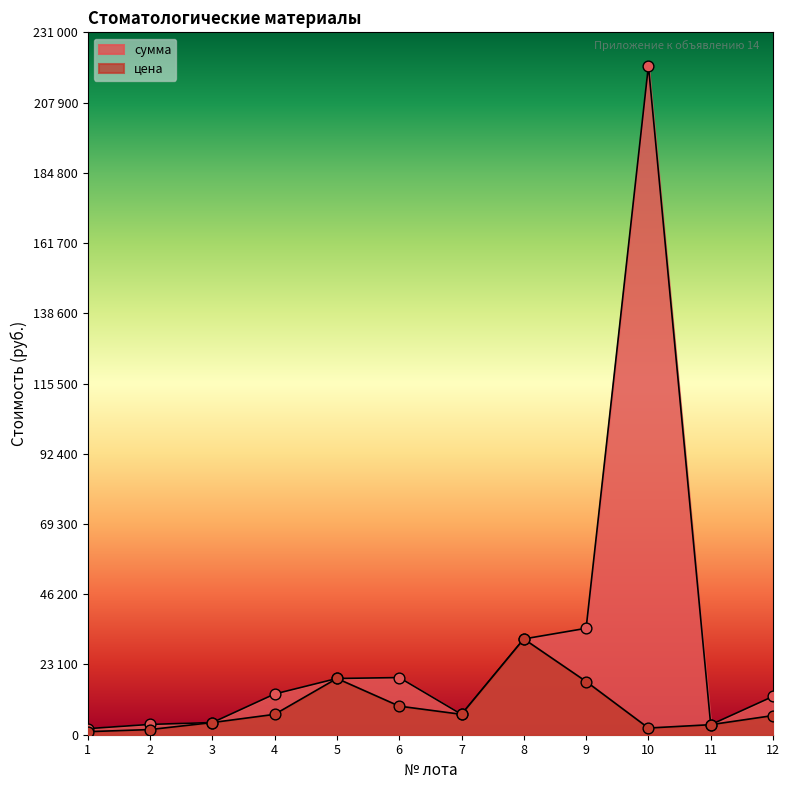

Which series has the largest total across all categories?

сумма